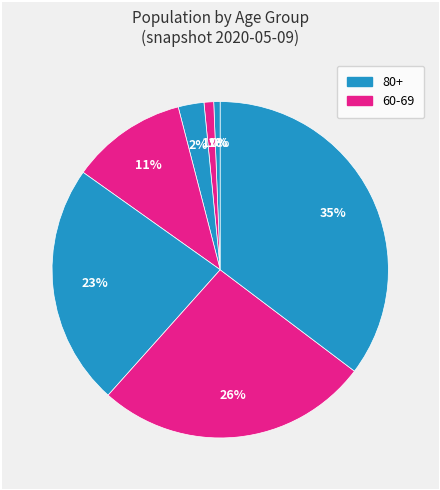

To the nearest percent, what is the difference between the largest and smallest slice percentages?

35%